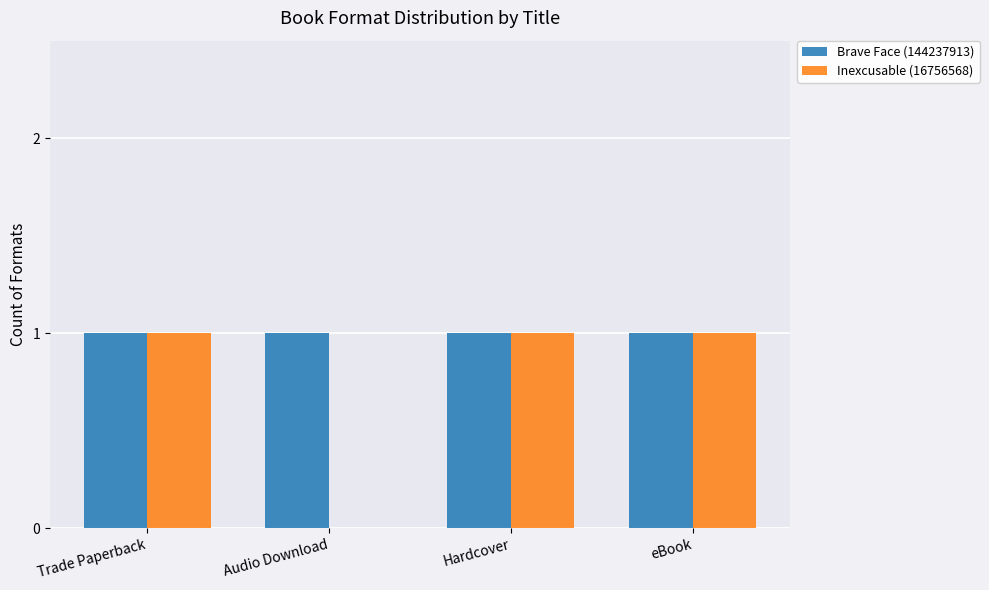

The value of Inexcusable (16756568) at Trade Paperback is 1. True or false?

True